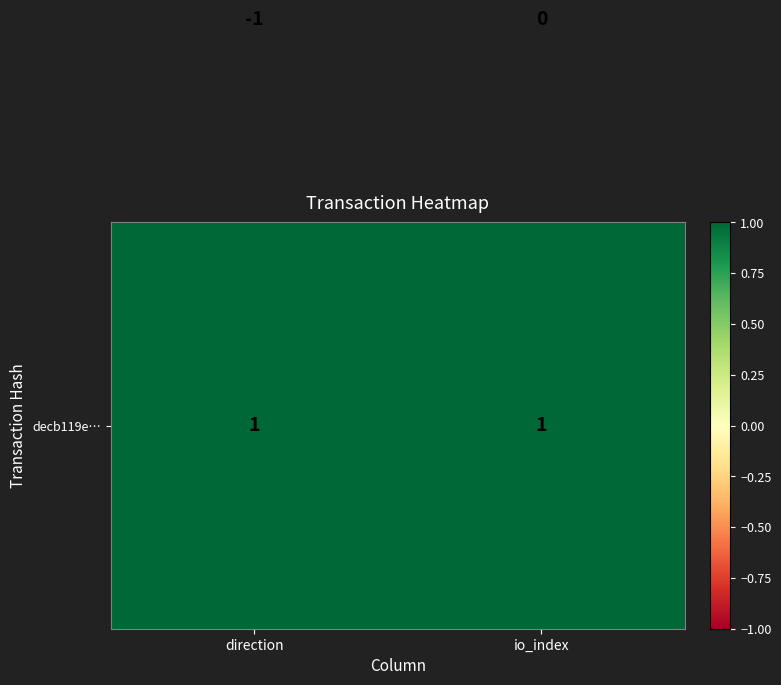

At which category is the sum across all series the highest?

io_index